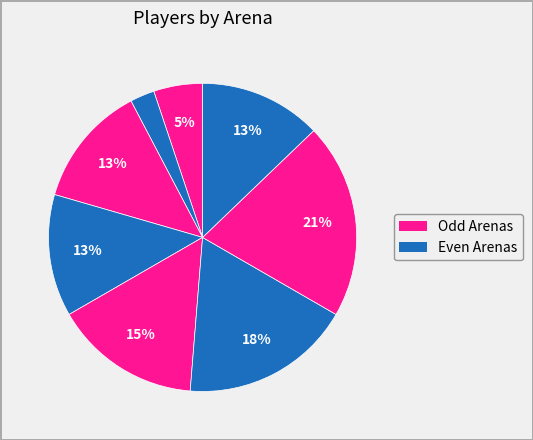

How many segments does this pie chart have?

8